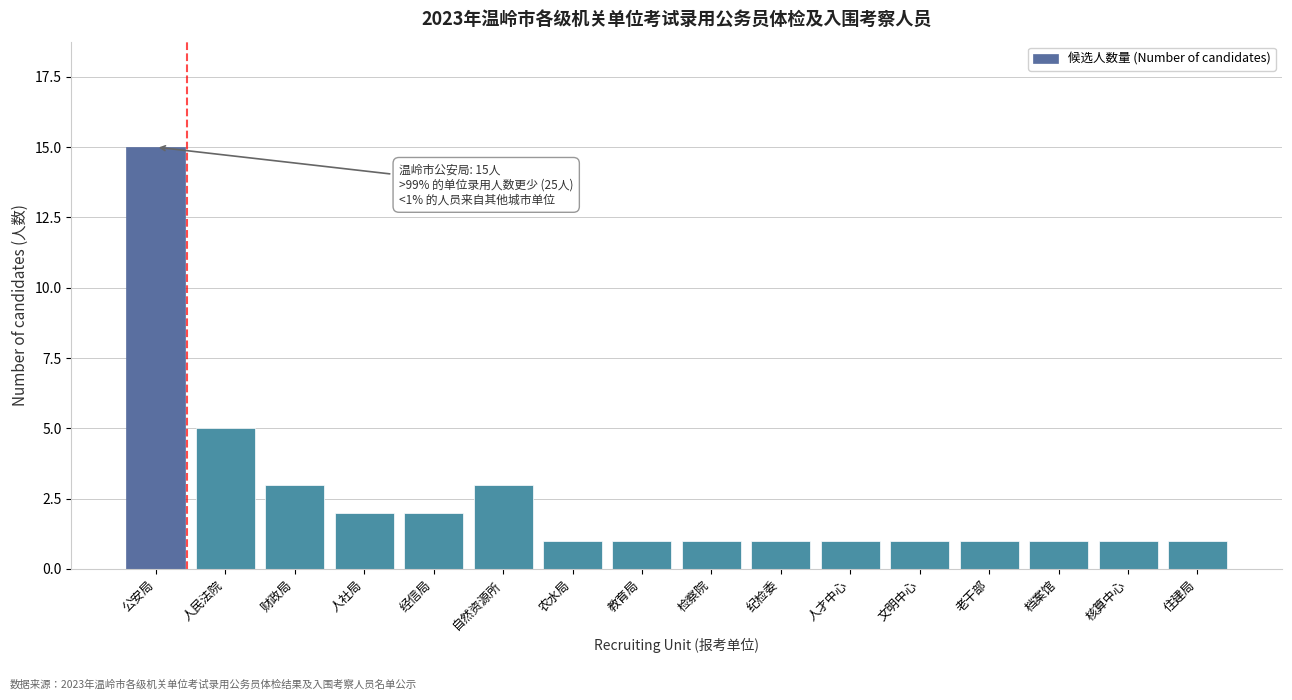

Reading right to left, what are all the values shown in this chart?

1	1	1	1	1	1	1	1	1	1	3	2	2	3	5	15